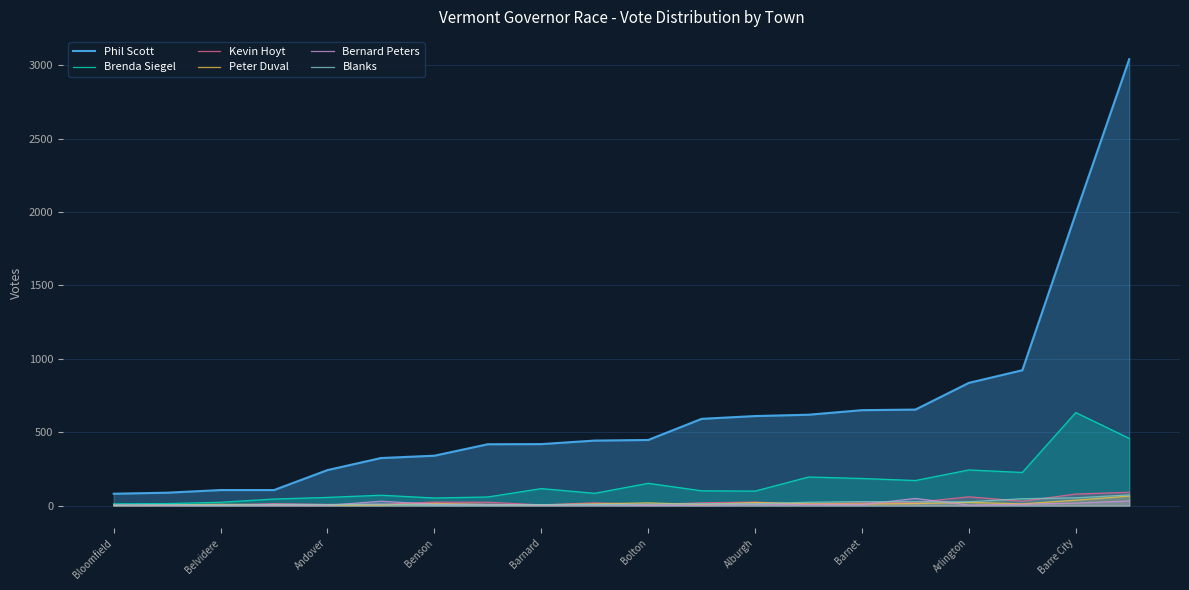

What are all the series names shown in the legend?

Phil Scott, Brenda Siegel, Kevin Hoyt, Peter Duval, Bernard Peters, Blanks